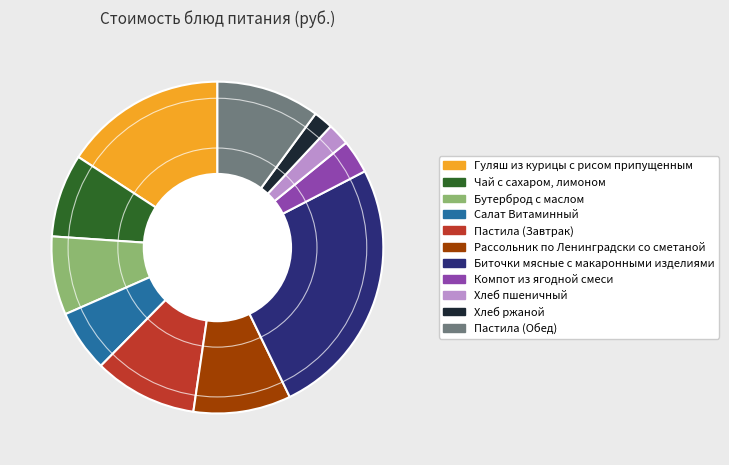

Do Пастила (Завтрак) and Пастила (Обед) together represent more than half of the pie?

No